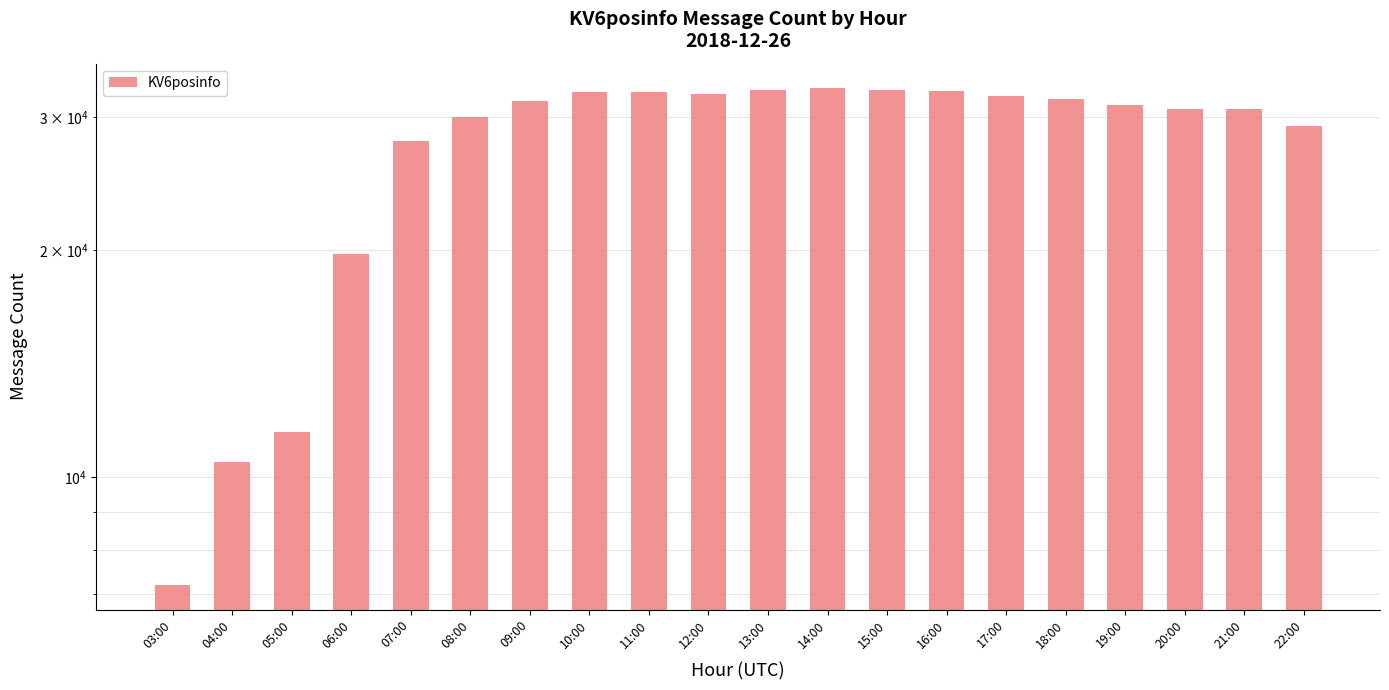

What is the label of the 18th bar from the right?

05:00